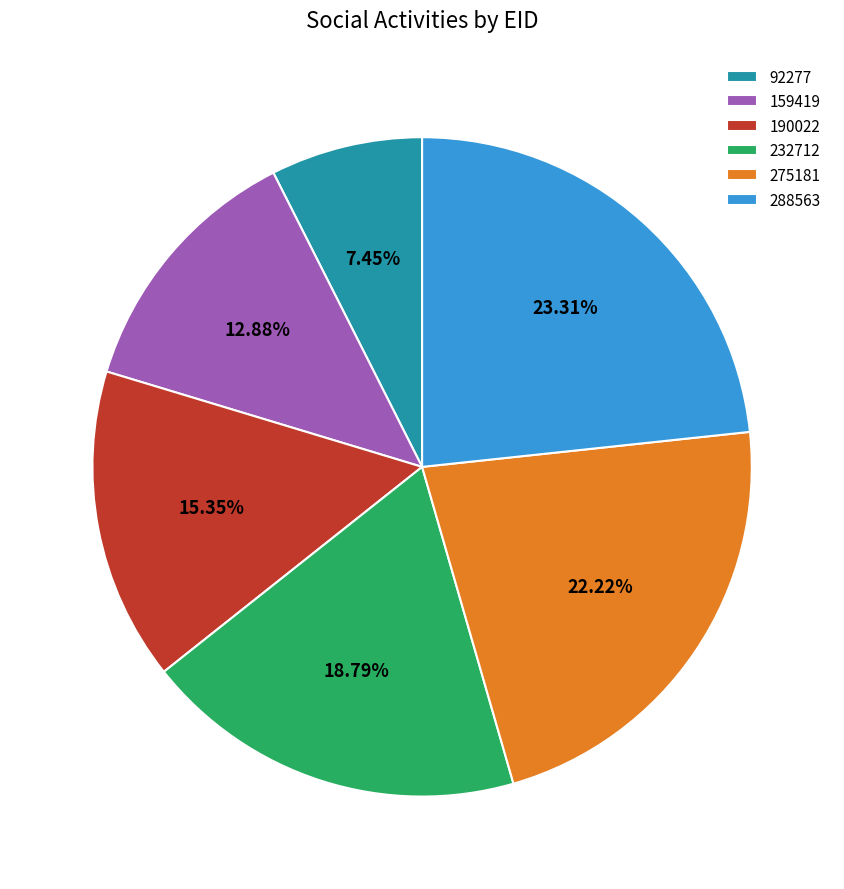

Approximately how many times larger is the value at 288563 compared to 159419?

1.8